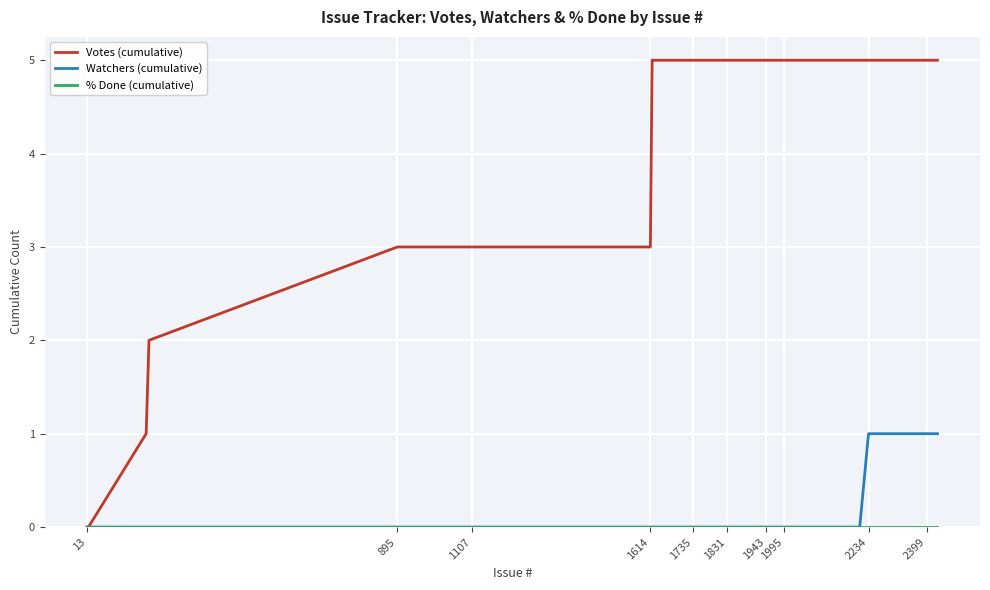

Which series has the largest range (max minus min)?

Votes (cumulative)